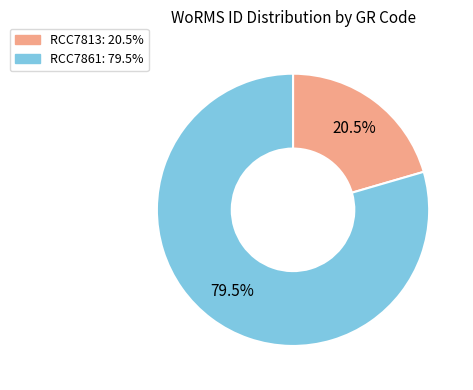

Does RCC7813 account for over 50% of the chart?

No